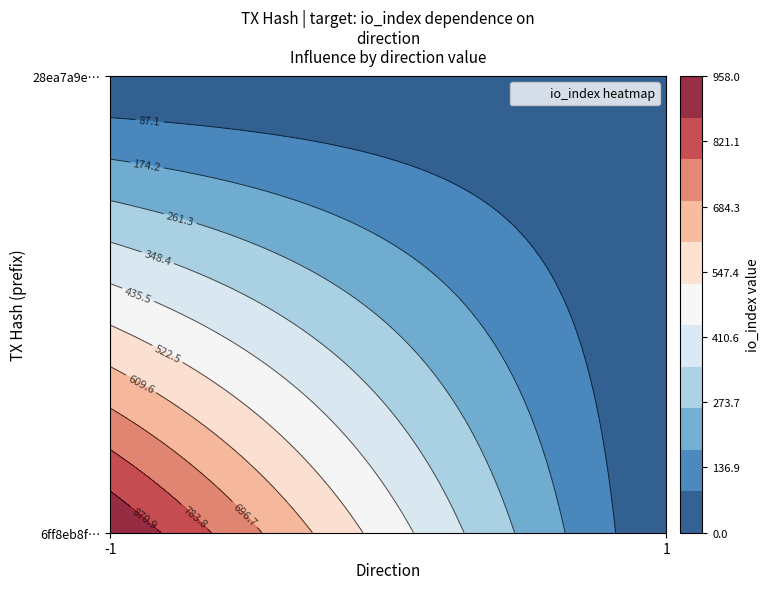

What is the lowest value of the 28ea7a9edd2b8c04e53e3a9850c2e290facfbbc series?

1